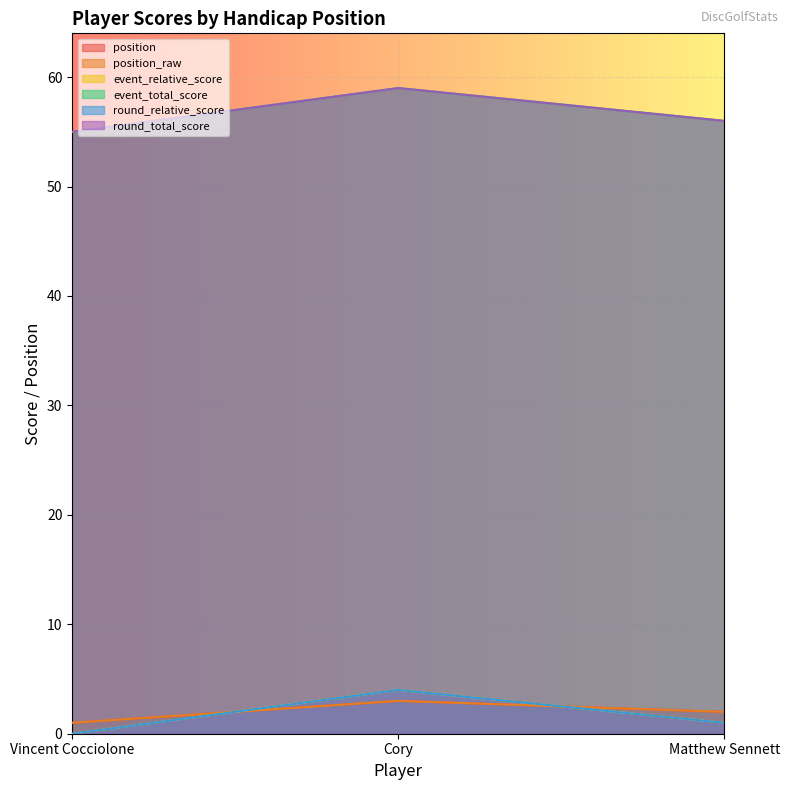

Reading left to right, extract all data points from this chart.

position: 1	3	2
position_raw: 1	3	2
event_relative_score: 0	4	1
event_total_score: 55	59	56
round_relative_score: 0	4	1
round_total_score: 55	59	56